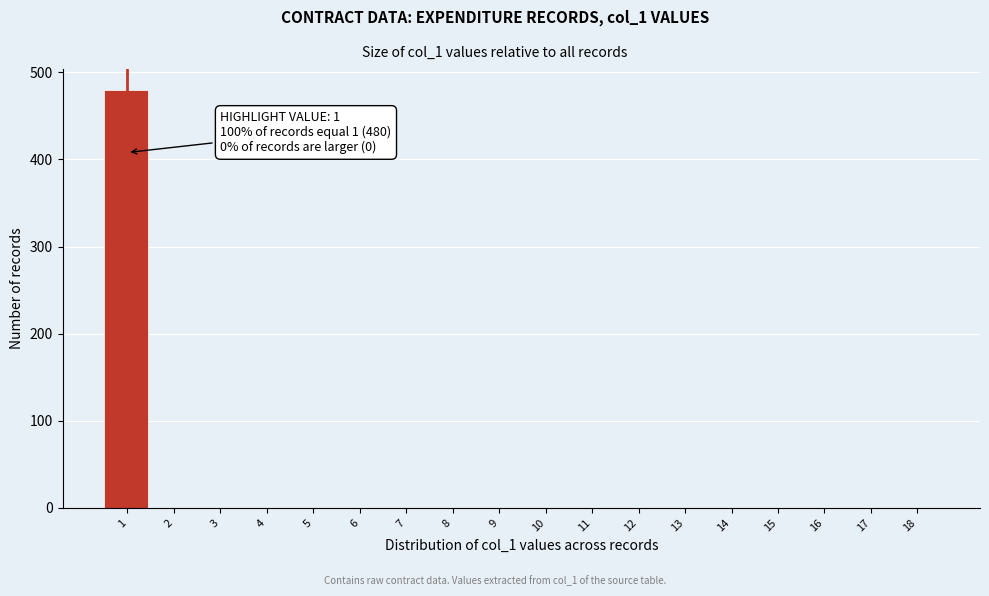

Reading left to right, extract all data points from this chart.

1=480	2=0	3=0	4=0	5=0	6=0	7=0	8=0	9=0	10=0	11=0	12=0	13=0	14=0	15=0	16=0	17=0	18=0